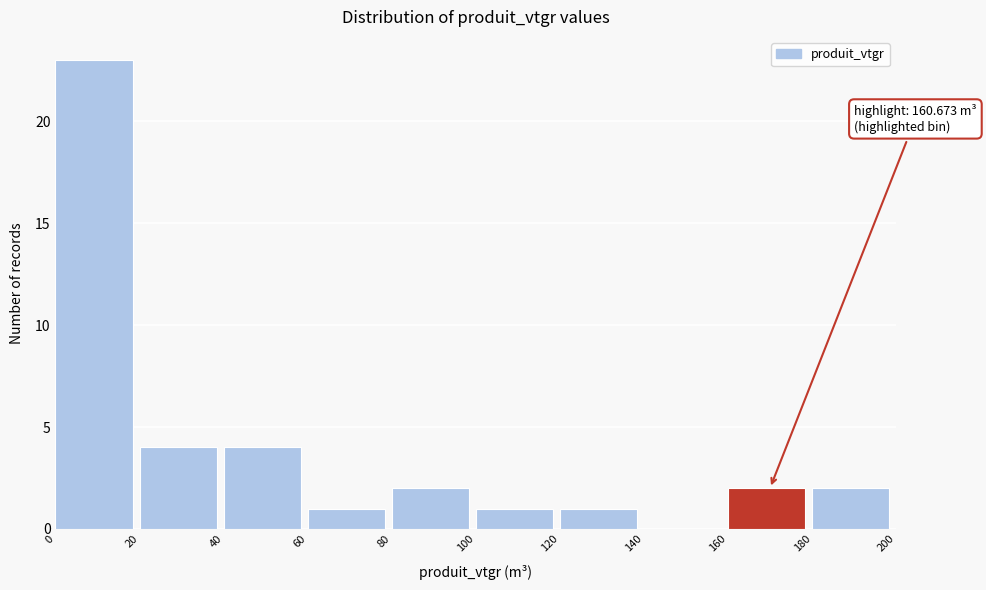

Over which range of the x-axis is the bar tallest?

0 to 20